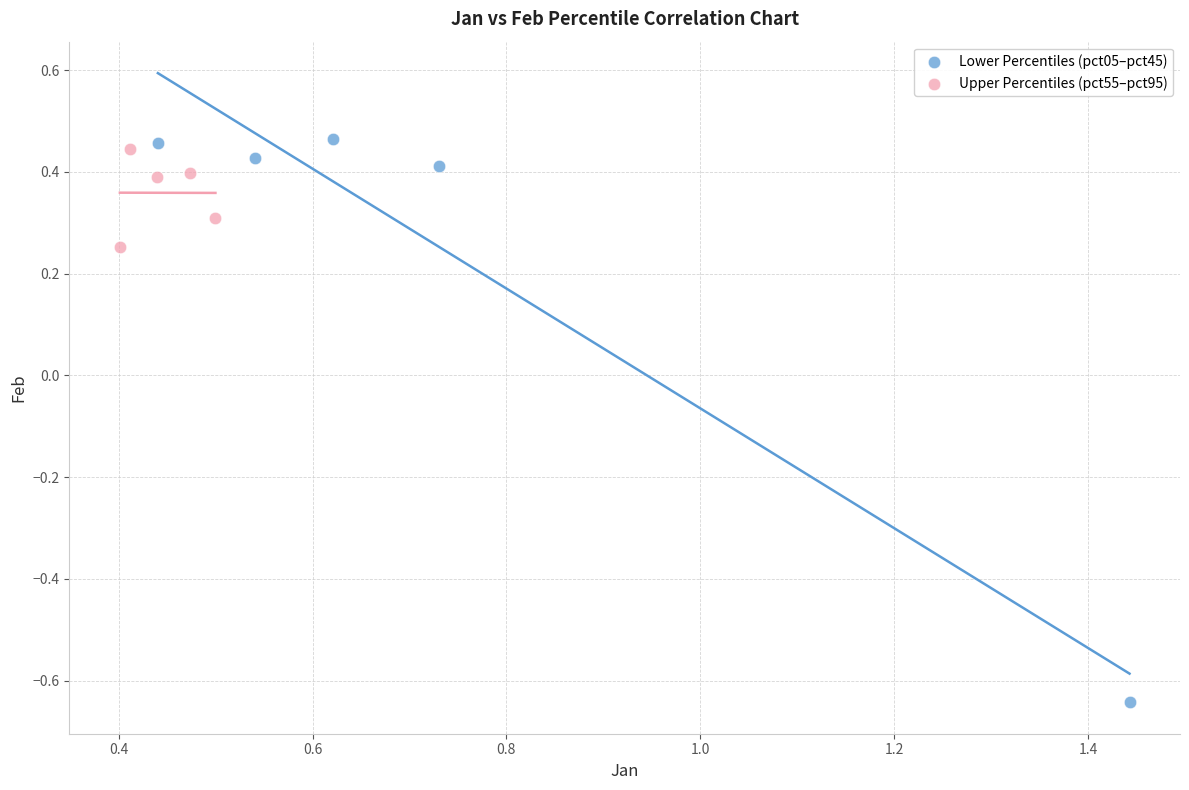

Which series has the largest Y range (max minus min)?

Lower Percentiles (pct05–pct45)